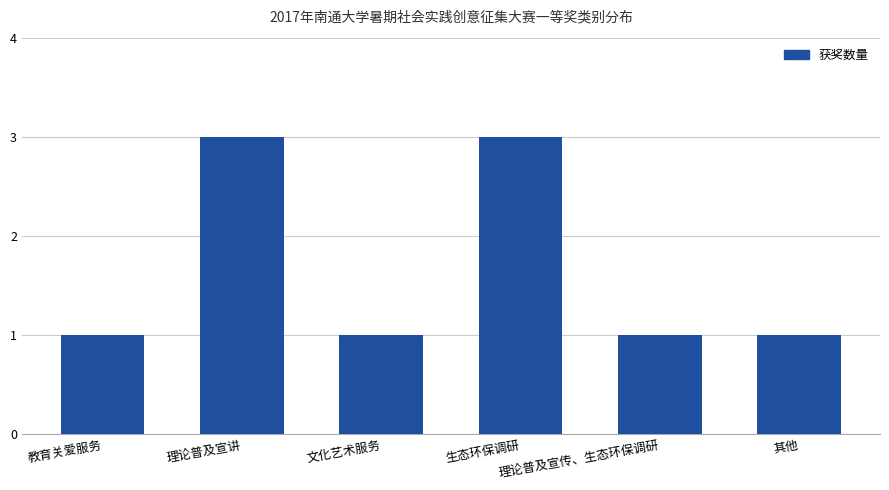

What is the difference between the maximum and minimum values?

2